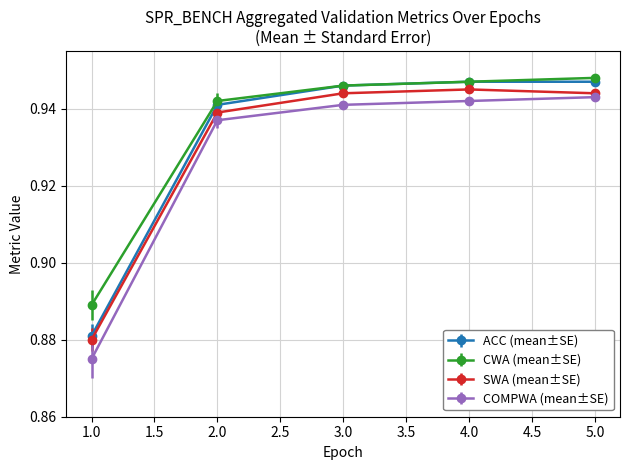

The value of CWA (mean±SE) at 2.0 is 0.2. True or false?

False